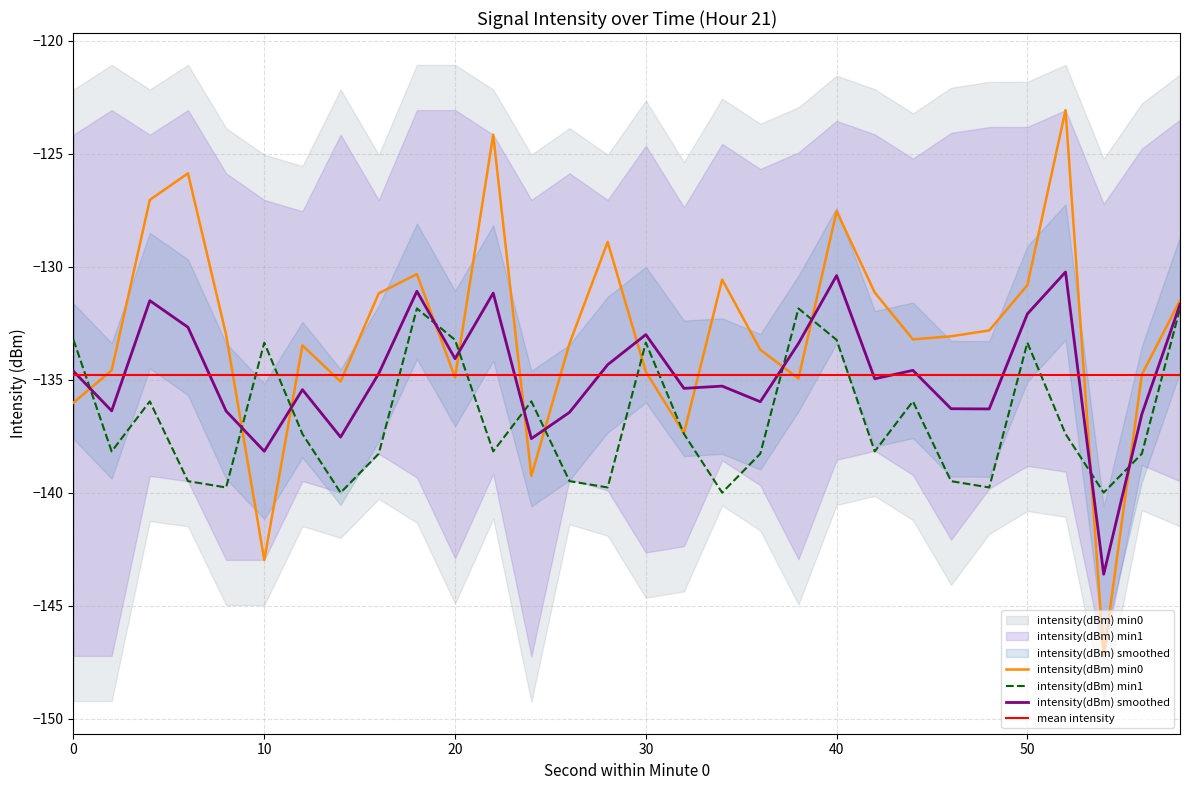

Reading left to right, what are all the values shown in this chart?

intensity(dBm) min0: 0=-136.0	2=-134.6	4=-127.0	6=-125.9	8=-133.0	10=-143.0	12=-133.5	14=-135.1	16=-131.2	18=-130.3	20=-134.9	22=-124.2	24=-139.3	26=-133.4	28=-128.9	30=-134.6	32=-137.4	34=-130.6	36=-133.7	38=-134.9	40=-127.5	42=-131.1	44=-133.2	46=-133.1	48=-132.8	50=-130.8	52=-123.1	54=-147.2	56=-134.8	58=-131.5
intensity(dBm) min1: 0=-133.2	2=-138.2	4=-136.0	6=-139.5	8=-139.8	10=-133.4	12=-137.4	14=-140.0	16=-138.3	18=-131.8	20=-133.2	22=-138.2	24=-136.0	26=-139.5	28=-139.8	30=-133.4	32=-137.4	34=-140.0	36=-138.3	38=-131.8	40=-133.2	42=-138.2	44=-136.0	46=-139.5	48=-139.8	50=-133.4	52=-137.4	54=-140.0	56=-138.3	58=-131.8
intensity(dBm) smoothed: 0=-134.6	2=-136.4	4=-131.5	6=-132.7	8=-136.4	10=-138.2	12=-135.4	14=-137.5	16=-134.7	18=-131.1	20=-134.1	22=-131.2	24=-137.6	26=-136.4	28=-134.3	30=-133.0	32=-135.4	34=-135.3	36=-136.0	38=-133.4	40=-130.4	42=-135.0	44=-134.6	46=-136.3	48=-136.3	50=-132.1	52=-130.2	54=-143.6	56=-136.5	58=-131.7